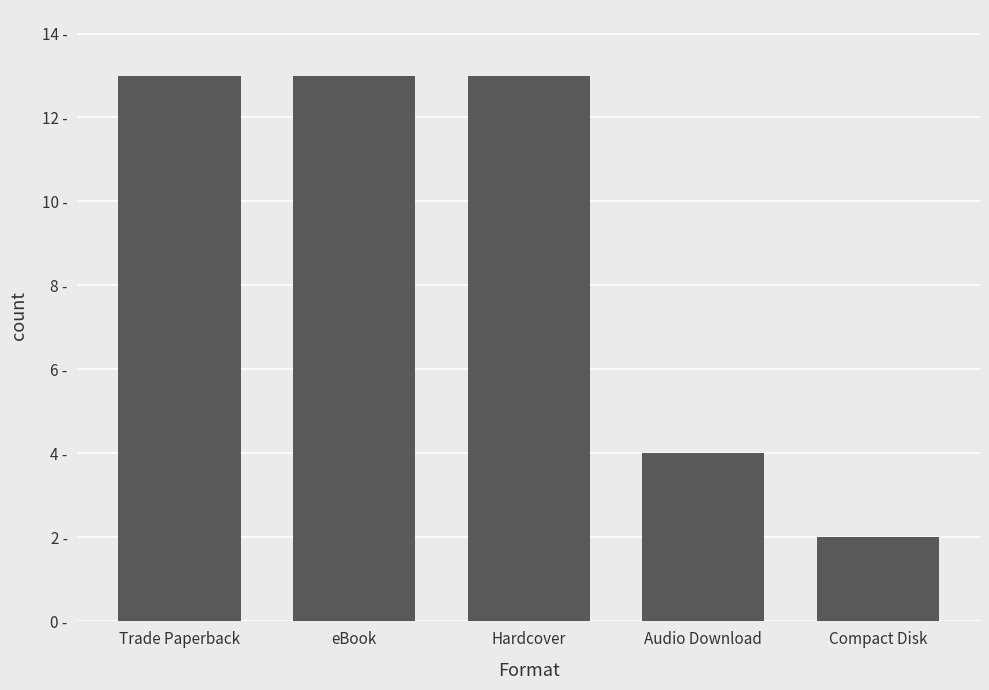

What is the maximum value shown in the chart?

13